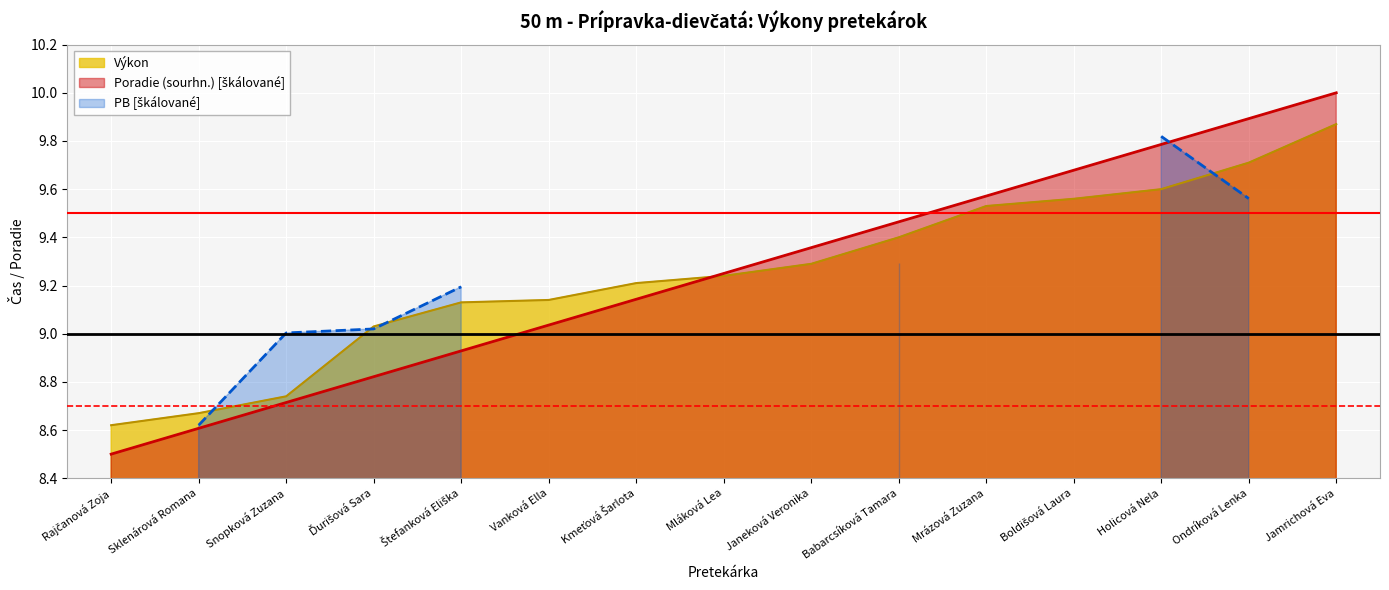

How many lines are shown in the chart?

2